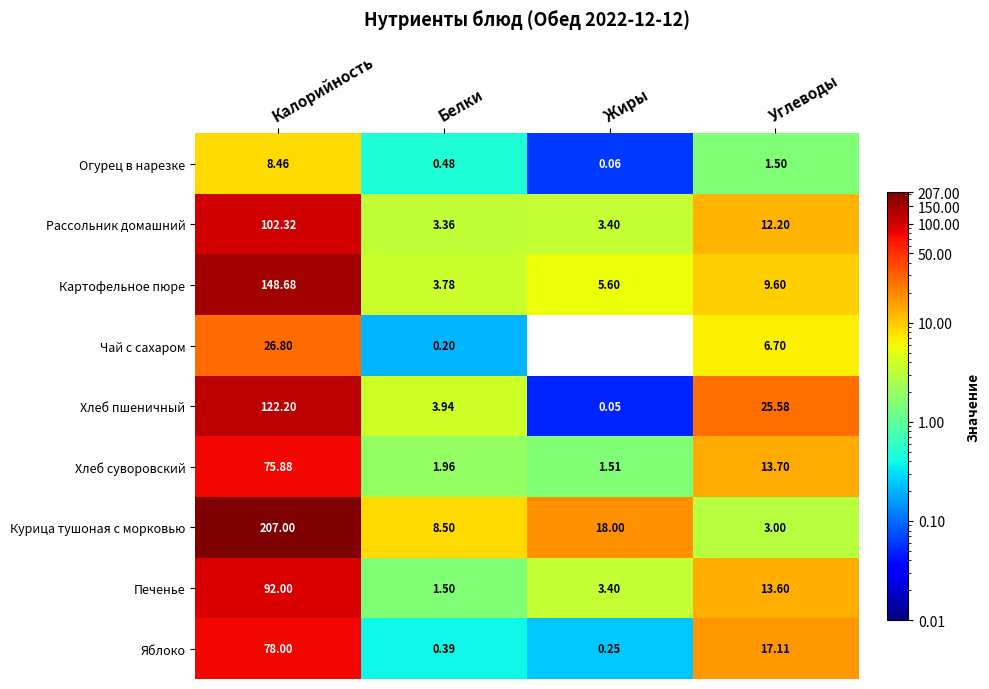

Between Жиры and Углеводы, which series saw the biggest shift?

Хлеб пшеничный